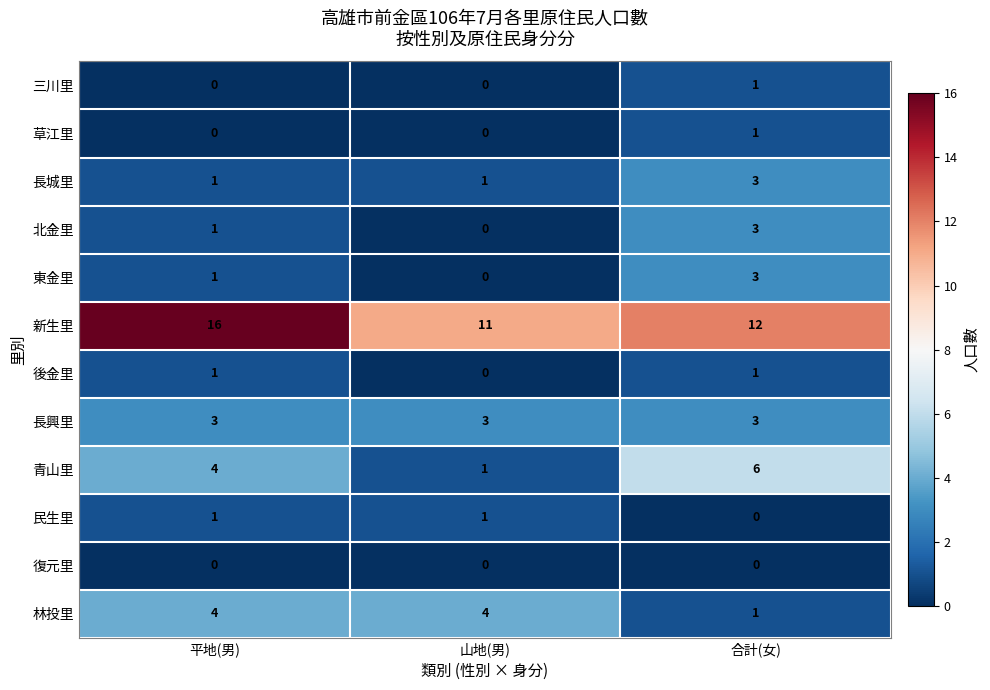

At which label is 林投里 closest to 2?

合計(女)